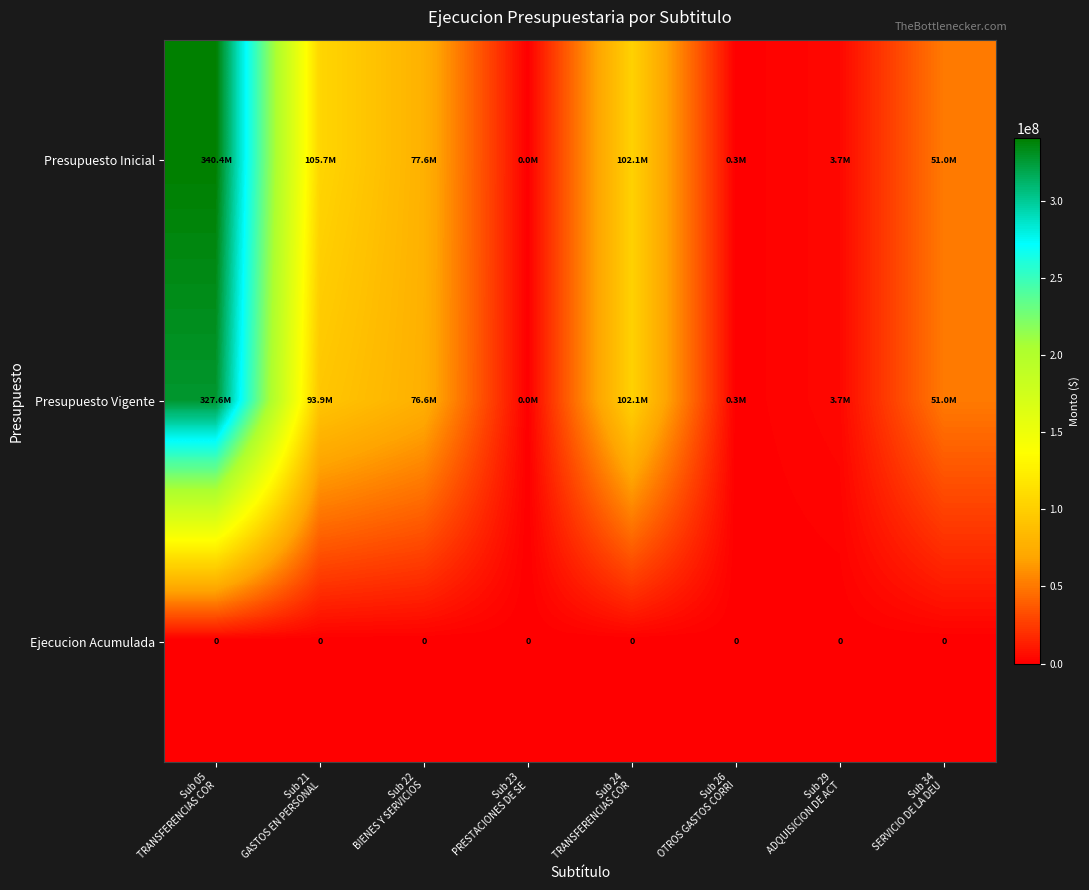

Which category has the highest value in the Presupuesto Vigente series?

Sub 05 TRANSFERENCIAS COR